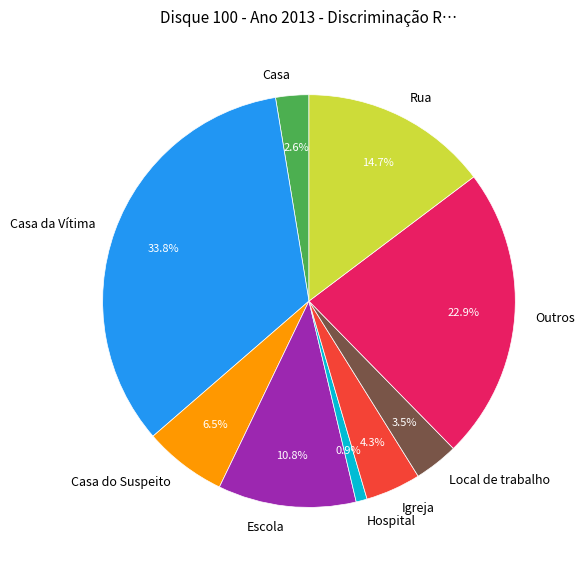

To the nearest percent, what is the average slice percentage?

11%